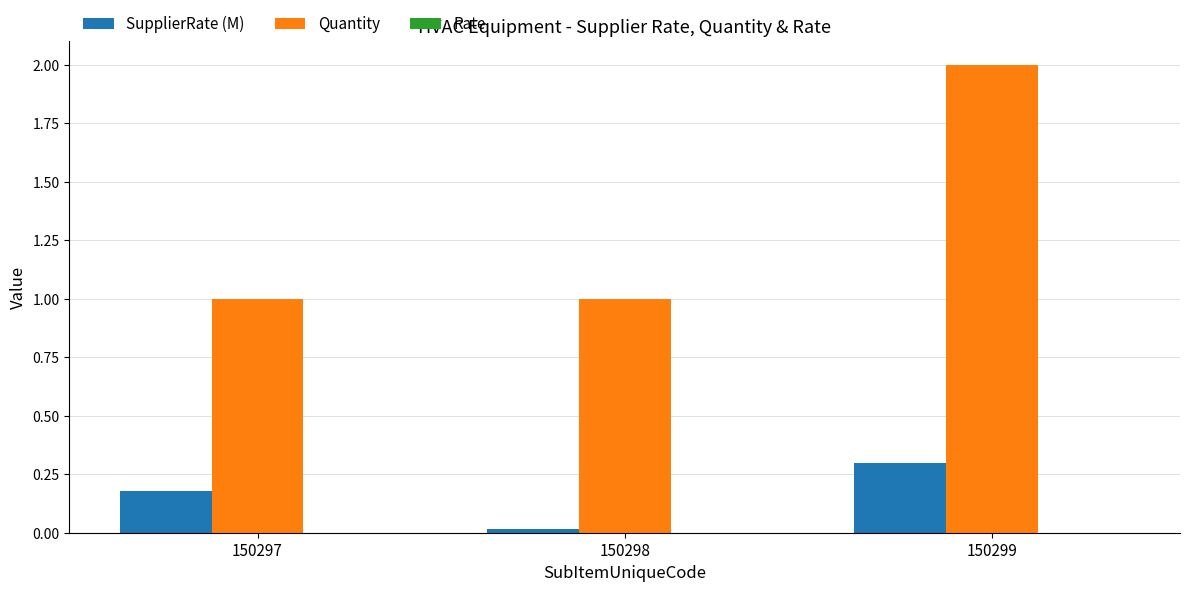

What is the total value across all series at 150298?

1.0